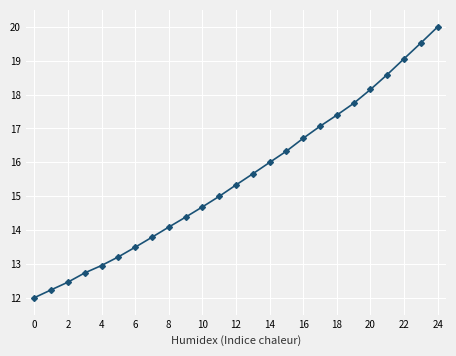

What is the minimum value shown in the chart?

12.0